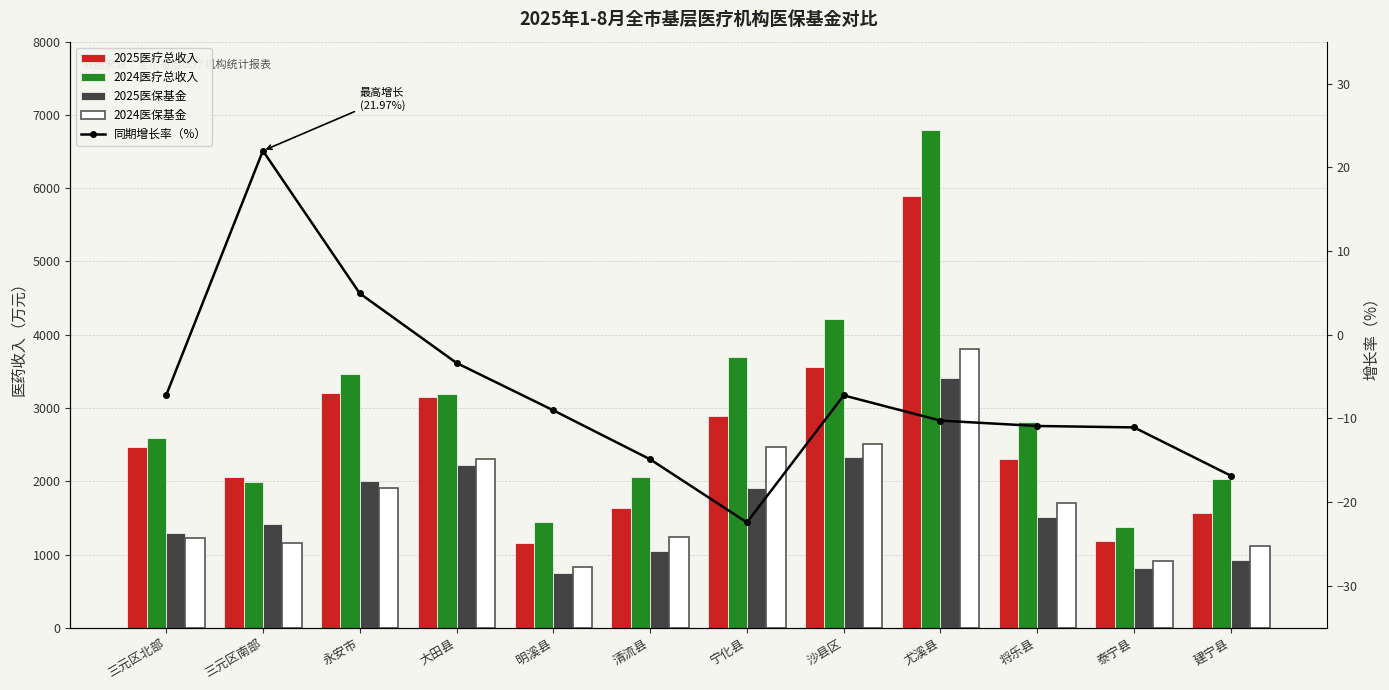

List the labels in order of 2025医保基金 value, largest first.

尤溪县, 沙县区, 大田县, 永安市, 宁化县, 将乐县, 三元区南部, 三元区北部, 清流县, 建宁县, 泰宁县, 明溪县